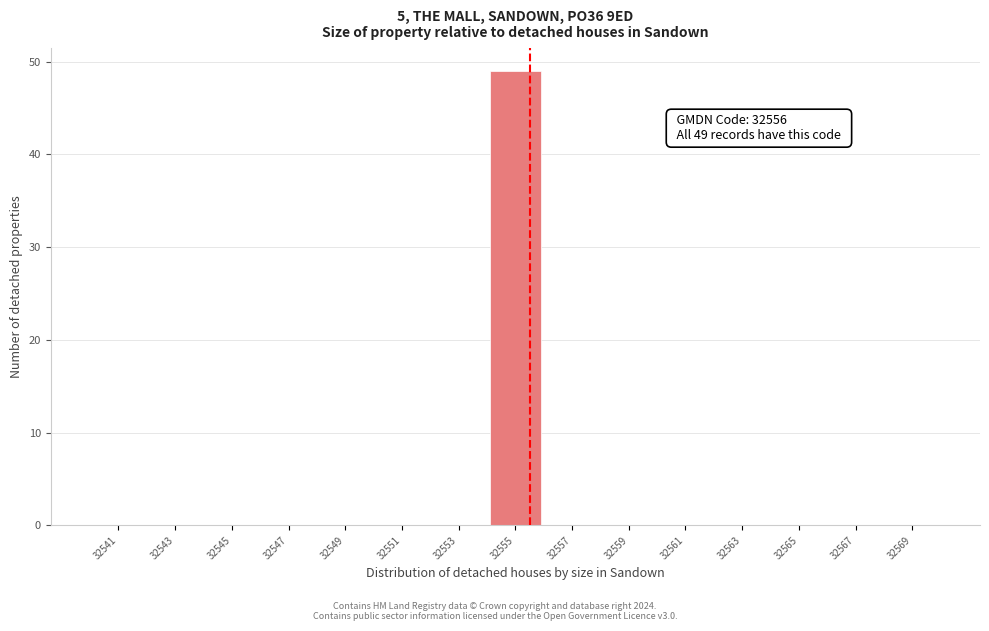

Reading left to right, list all the values displayed in this chart.

32541=0	32543=0	32545=0	32547=0	32549=0	32551=0	32553=0	32555=49	32557=0	32559=0	32561=0	32563=0	32565=0	32567=0	32569=0